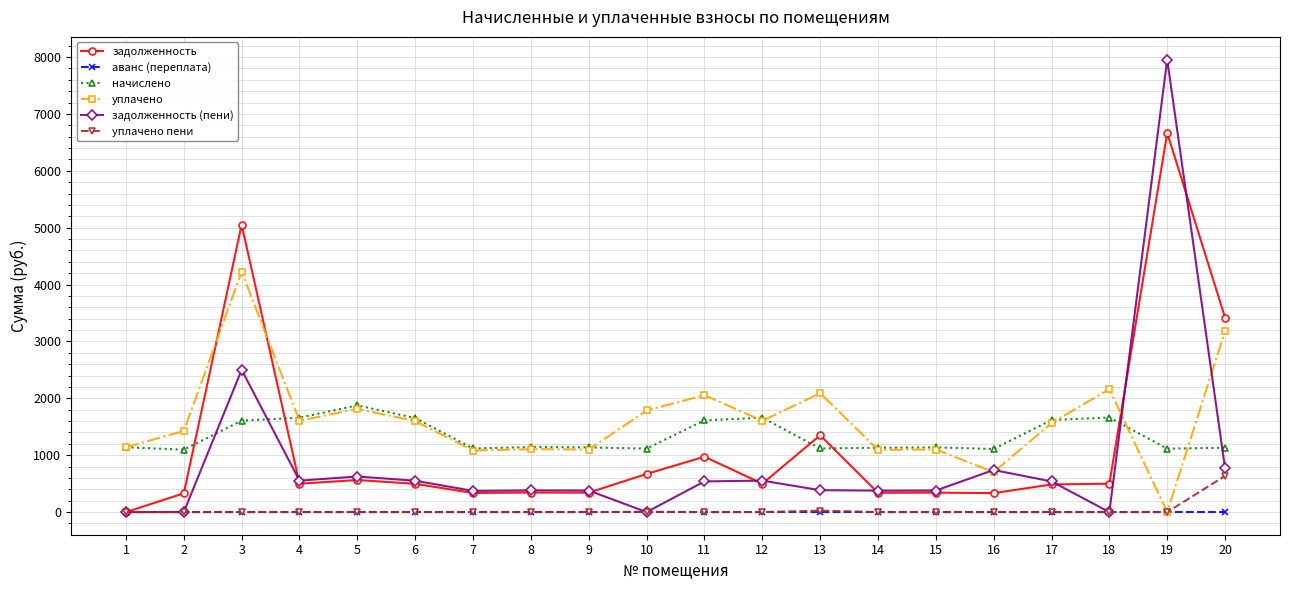

What is the spread (max minus min) of values at 6?

1653.5